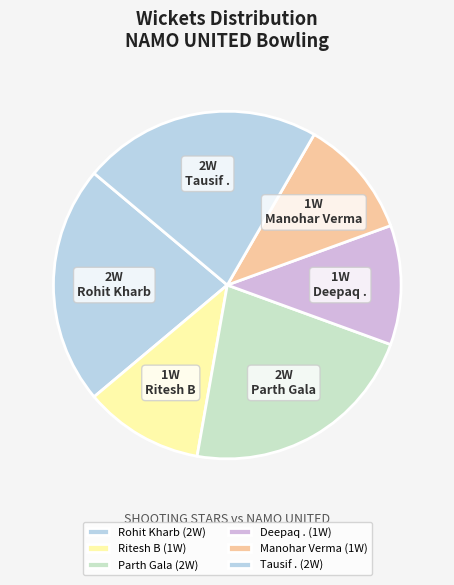

Count the number of slices in the pie.

6